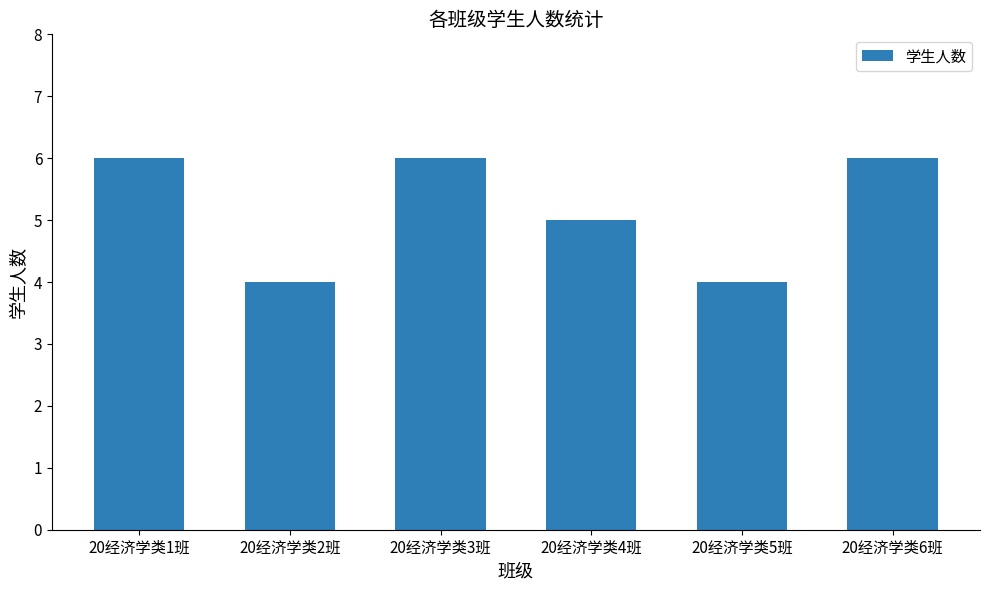

True or false: the data shows 6 at 20经济学类6班.

True